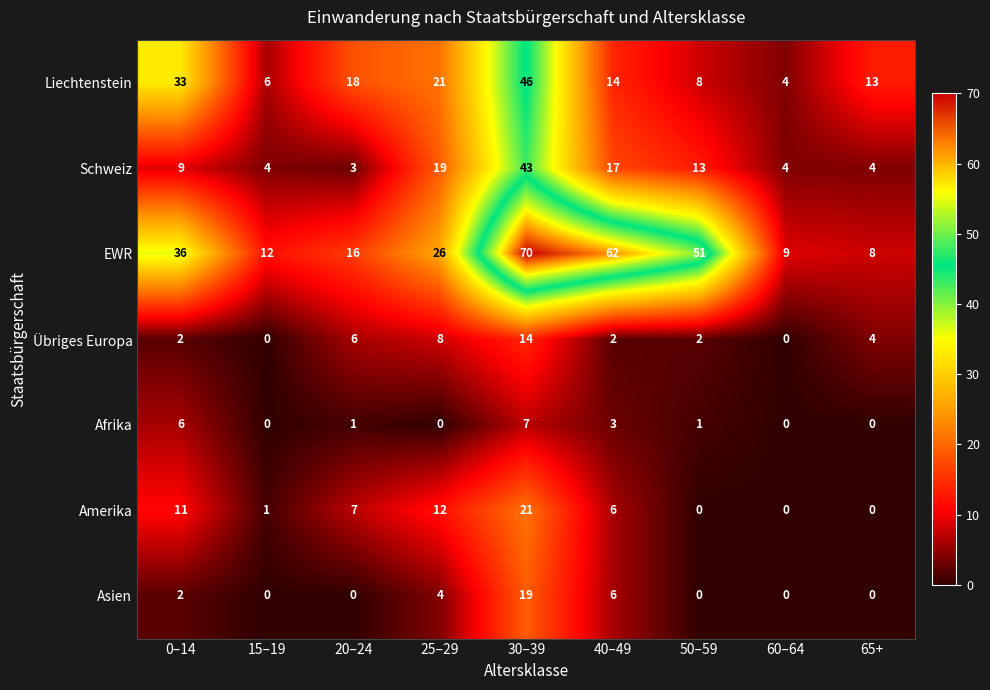

Which series changed the most between 60–64 and 65+?

Liechtenstein